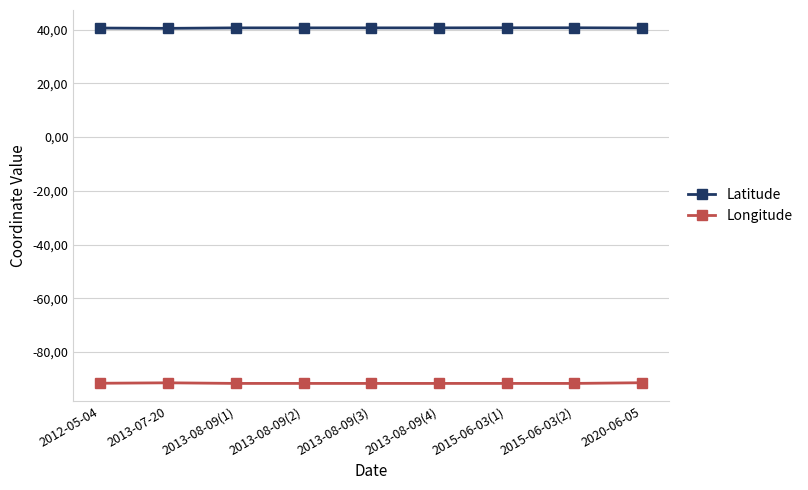

Read the Longitude value at 2013-08-09(1).

-91.7